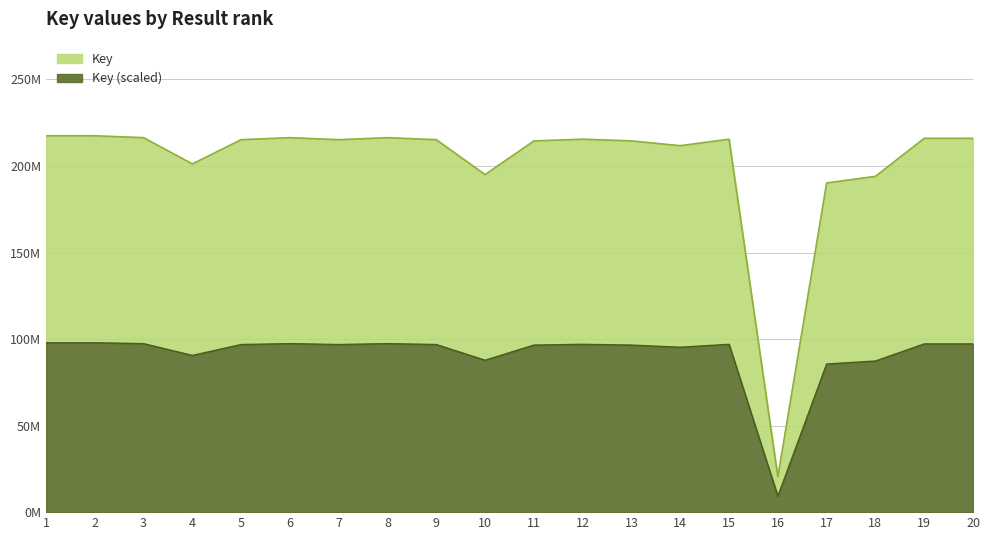

What are all the series names shown in the legend?

Key, Key (scaled)